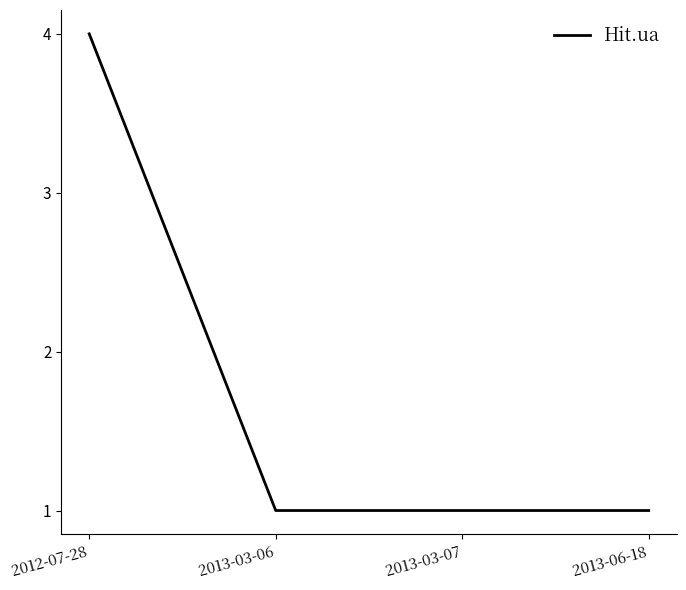

What position from the left is 2012-07-28?

1